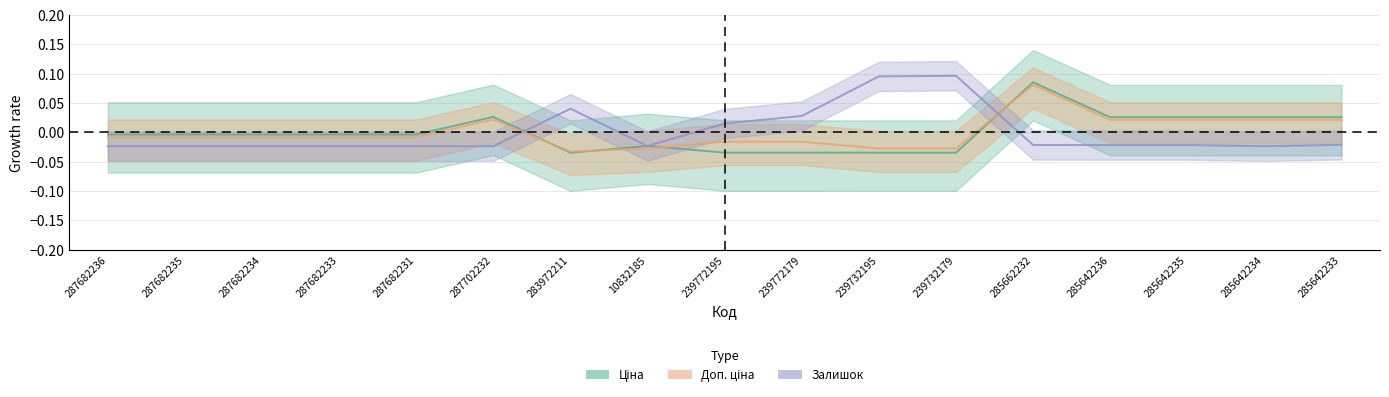

Reading right to left, transcribe all the data shown in this chart.

Ціна: 285642233=0.0	285642234=0.0	285642235=0.0	285642236=0.0	285662232=0.1	239732179=-0.0	239732195=-0.0	239772179=-0.0	239772195=-0.0	10832185=-0.0	283972211=-0.0	287702232=0.0	287682231=-0.0	287682233=-0.0	287682234=-0.0	287682235=-0.0	287682236=-0.0
Доп. ціна: 285642233=0.0	285642234=0.0	285642235=0.0	285642236=0.0	285662232=0.1	239732179=-0.0	239732195=-0.0	239772179=-0.0	239772195=-0.0	10832185=-0.0	283972211=-0.0	287702232=0.0	287682231=-0.0	287682233=-0.0	287682234=-0.0	287682235=-0.0	287682236=-0.0
Залишок: 285642233=-0.0	285642234=-0.0	285642235=-0.0	285642236=-0.0	285662232=-0.0	239732179=0.1	239732195=0.1	239772179=0.0	239772195=0.0	10832185=-0.0	283972211=0.0	287702232=-0.0	287682231=-0.0	287682233=-0.0	287682234=-0.0	287682235=-0.0	287682236=-0.0